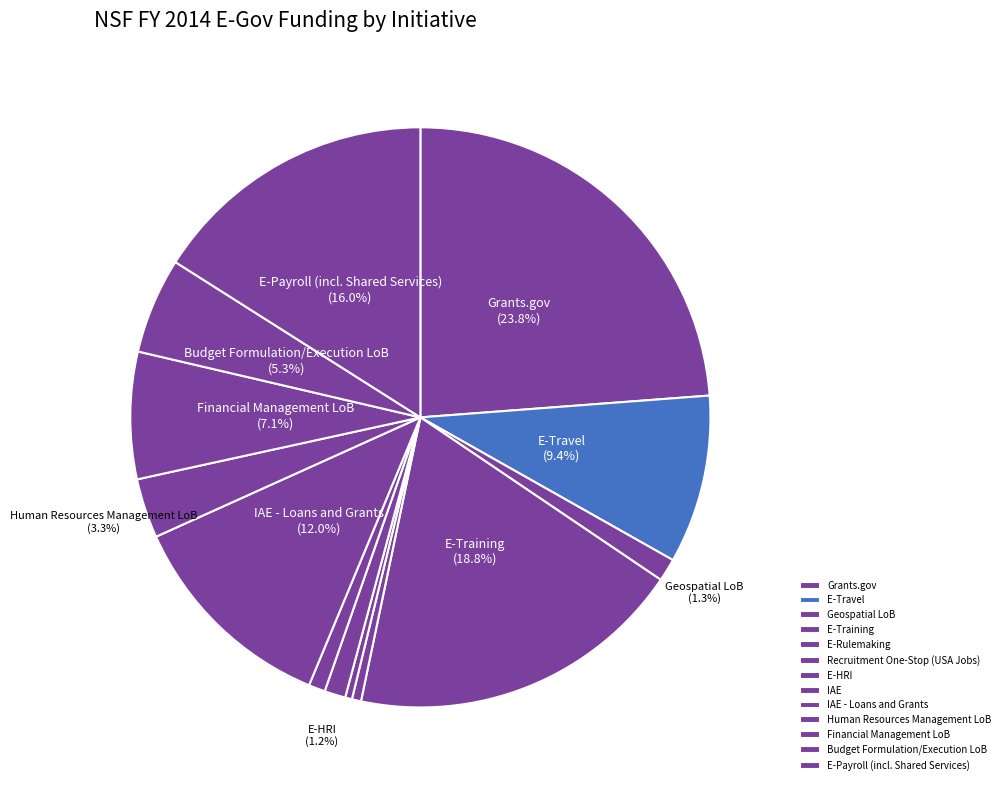

Is it true that E-Training is 19% of the pie?

True